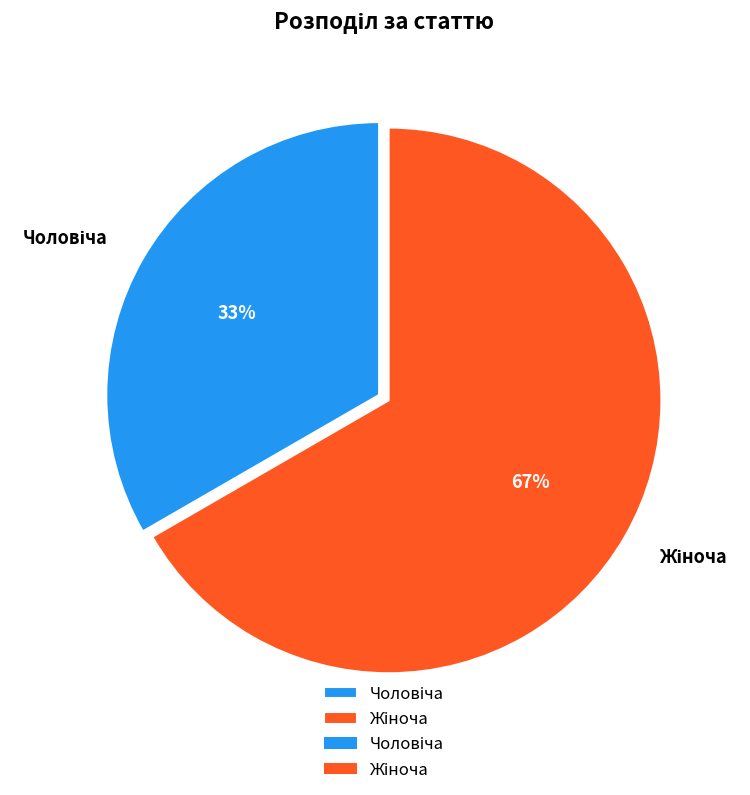

Does any single category account for the majority?

Yes